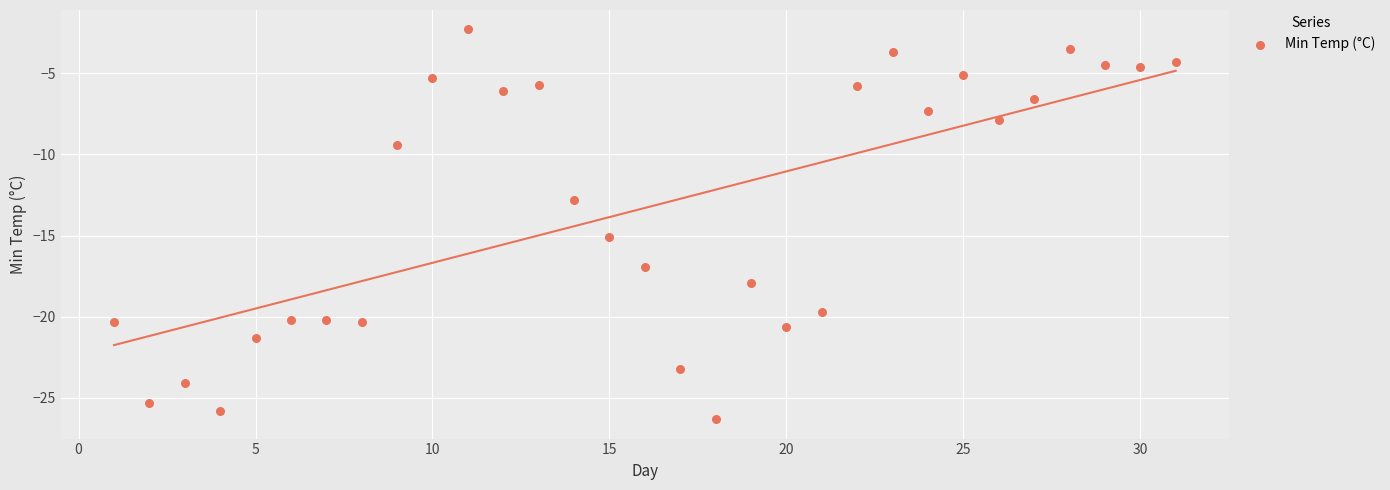

What is the range of X values (max minus min)?

30.0